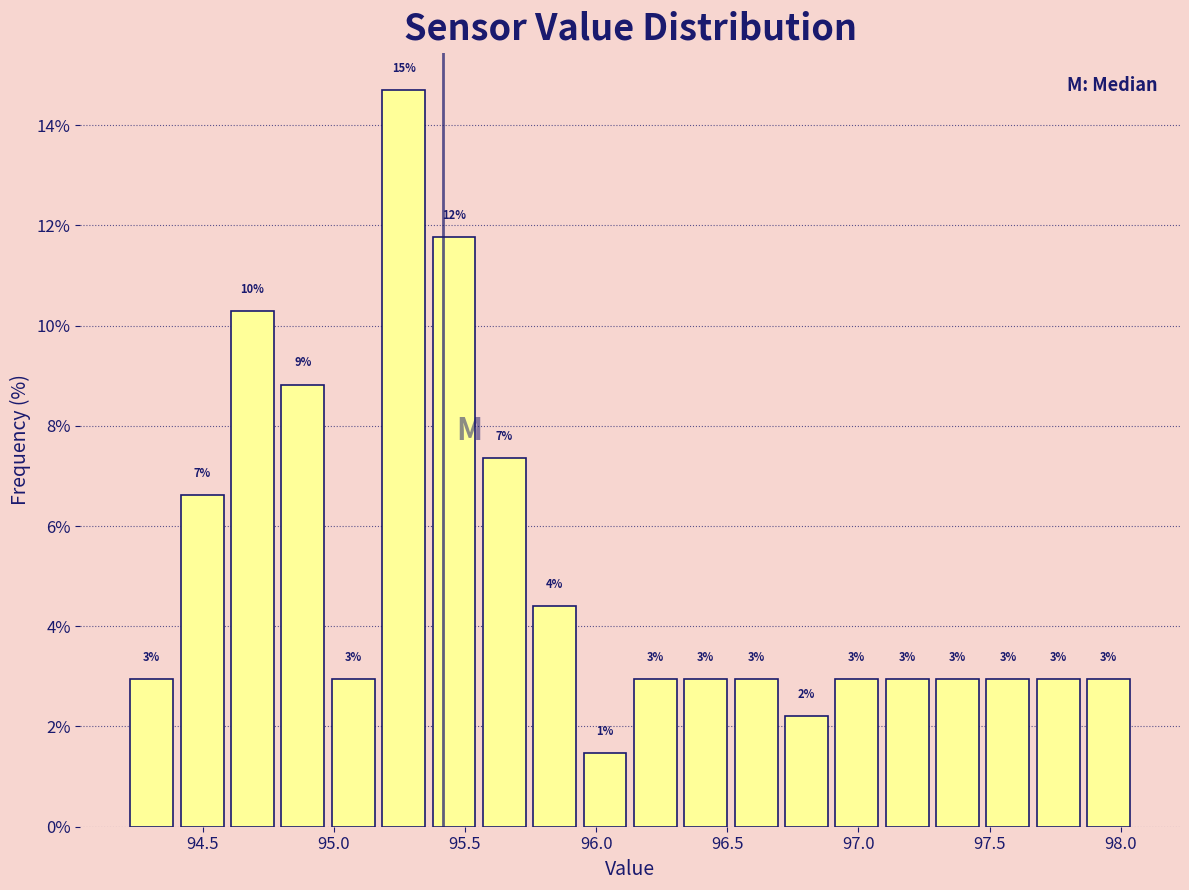

Read against the x-axis, roughly where is the centre of the tallest bar?

95.25